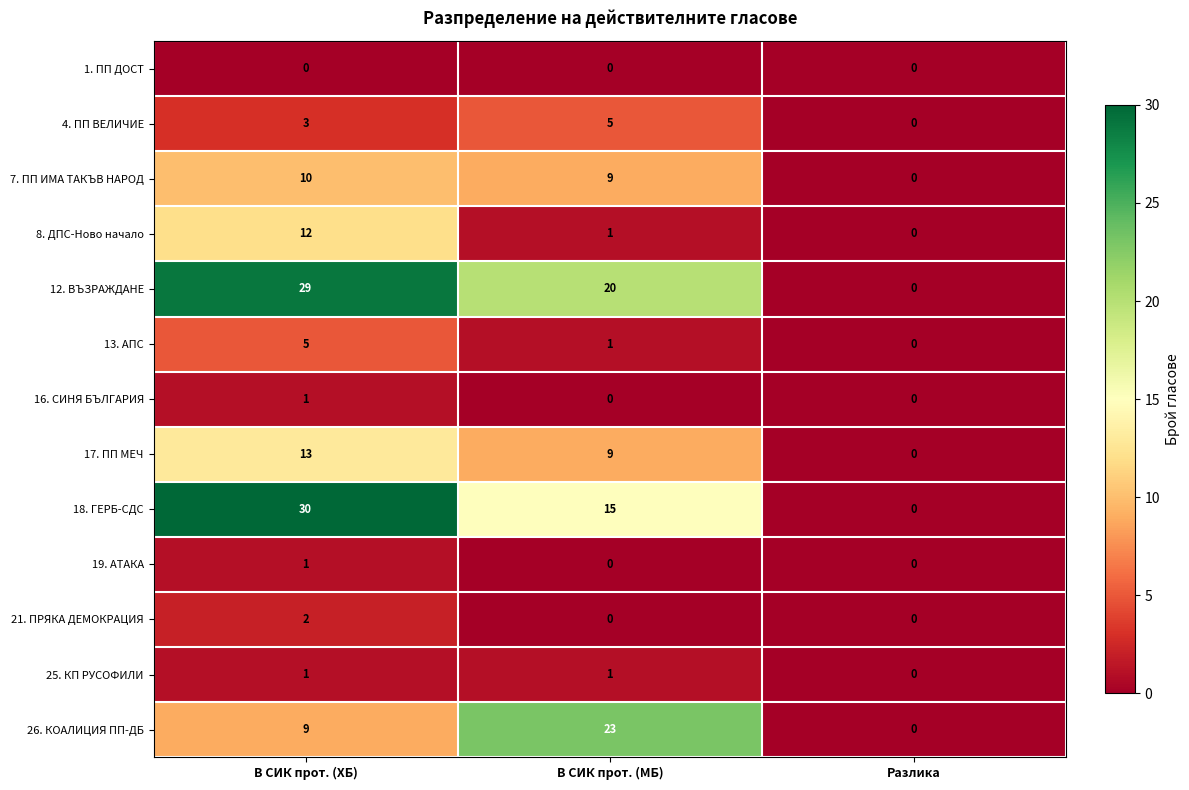

At which label is 7. ПП ИМА ТАКЪВ НАРОД closest to 5?

В СИК прот. (МБ)